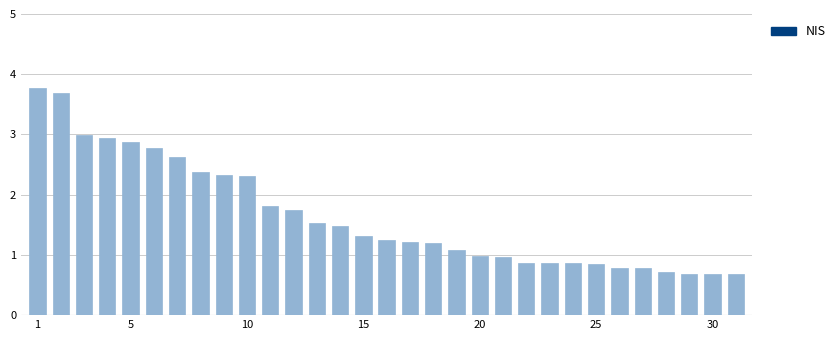

What is the greatest value displayed?

3.8